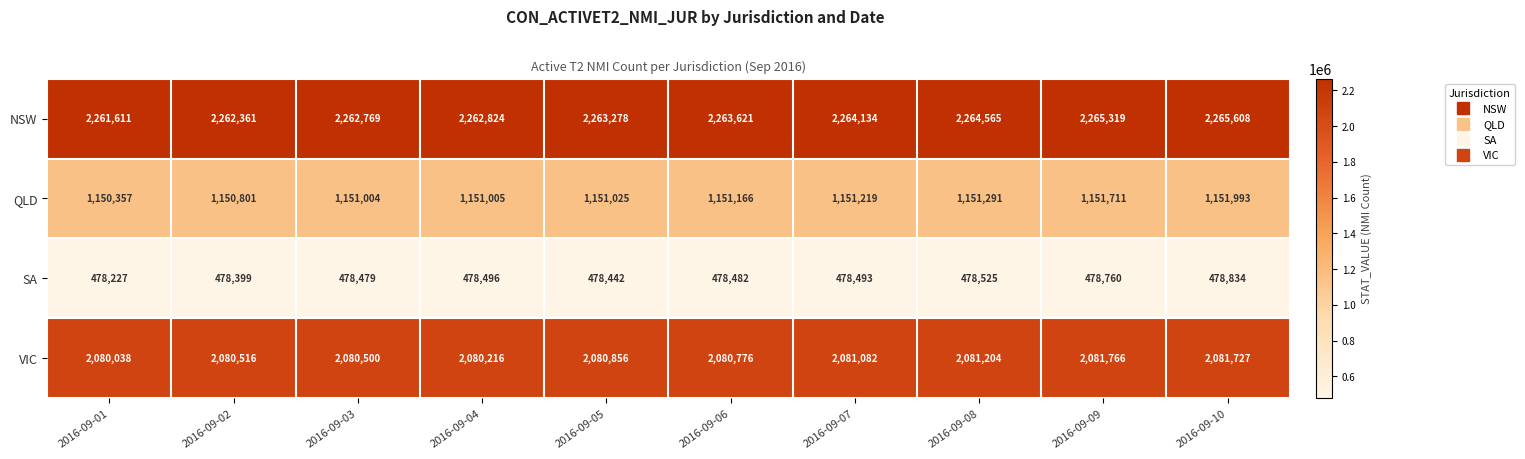

List the series in order of their peak value, highest first.

NSW, VIC, QLD, SA